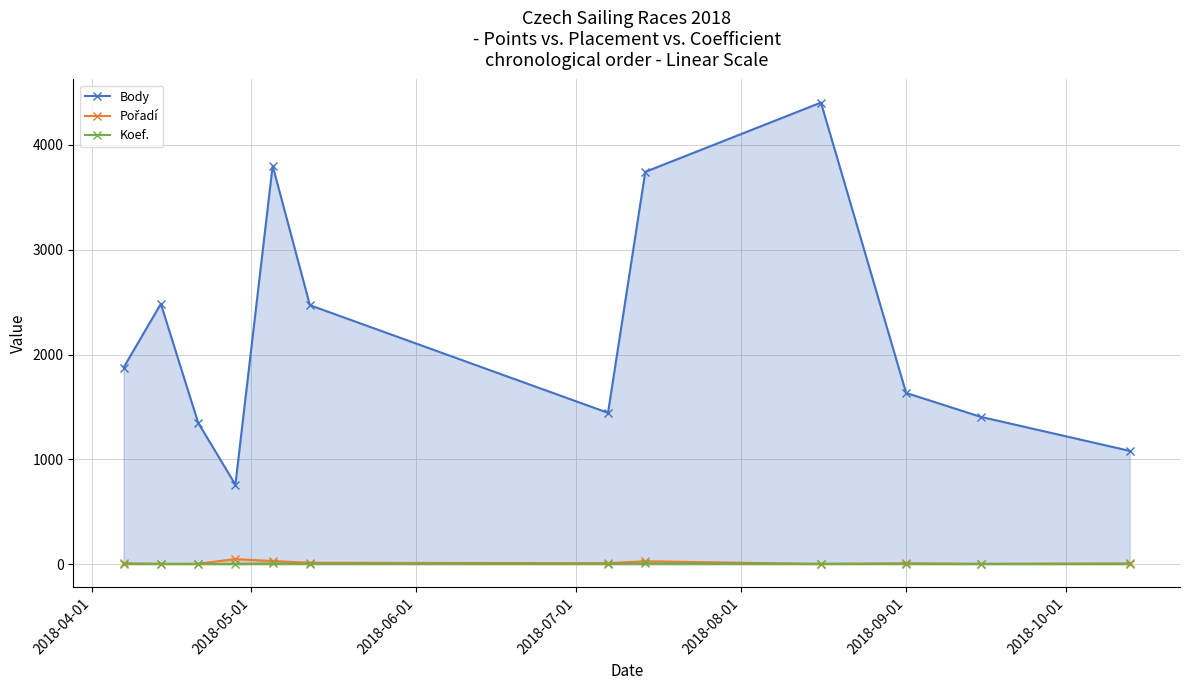

Which series has the largest total across all categories?

Body